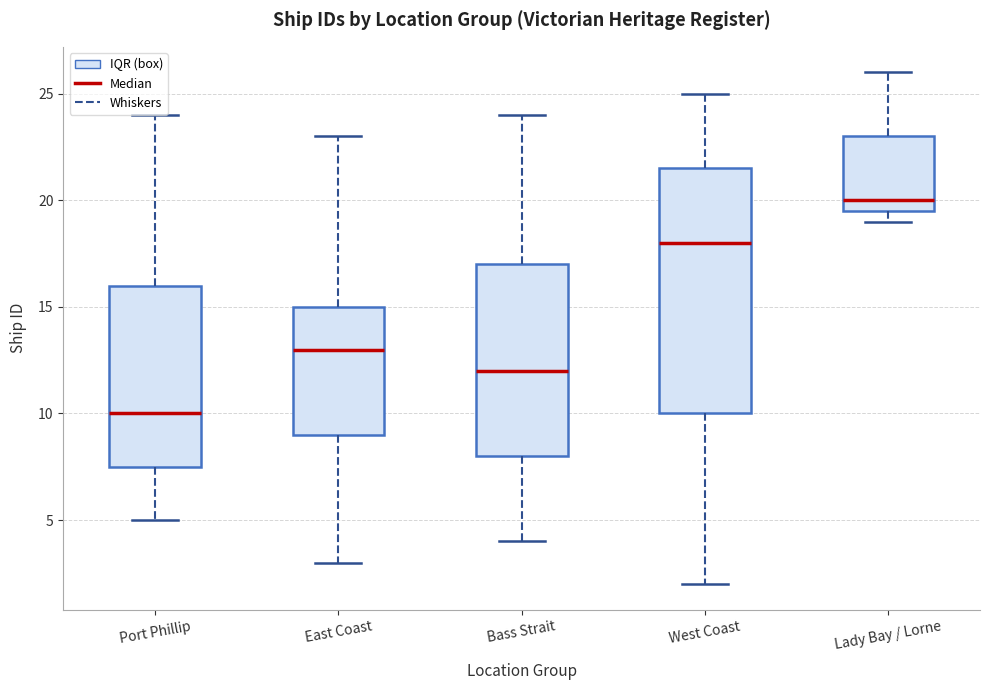

Which box is the tallest, from its lower edge to its upper edge?

West Coast